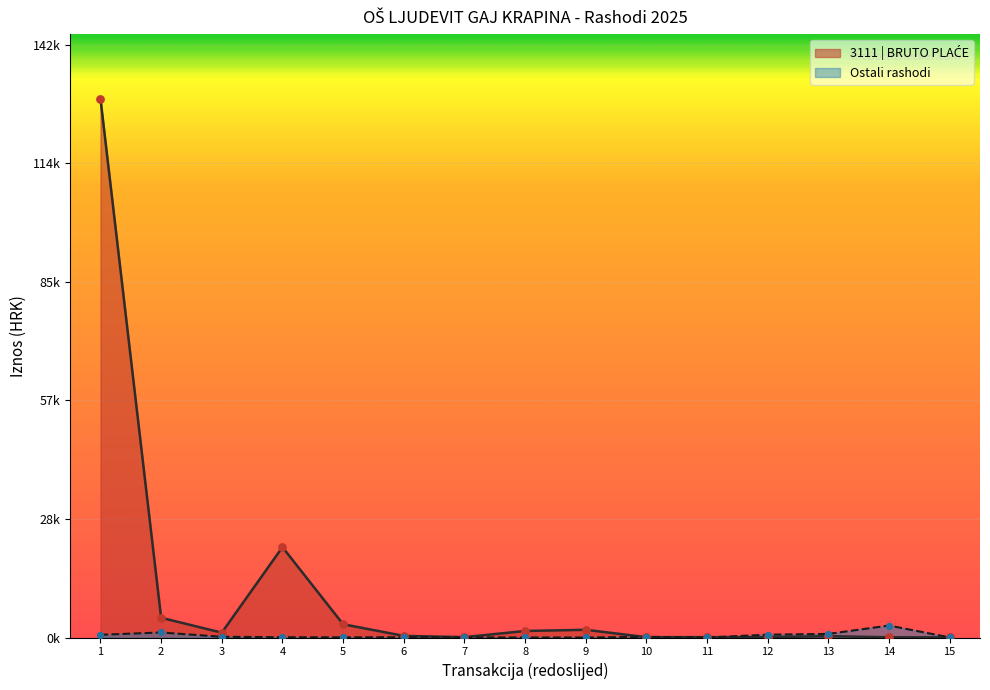

Is the value of Ostali rashodi at 5 greater than the value of 3111 | BRUTO PLAĆE at 11?

No